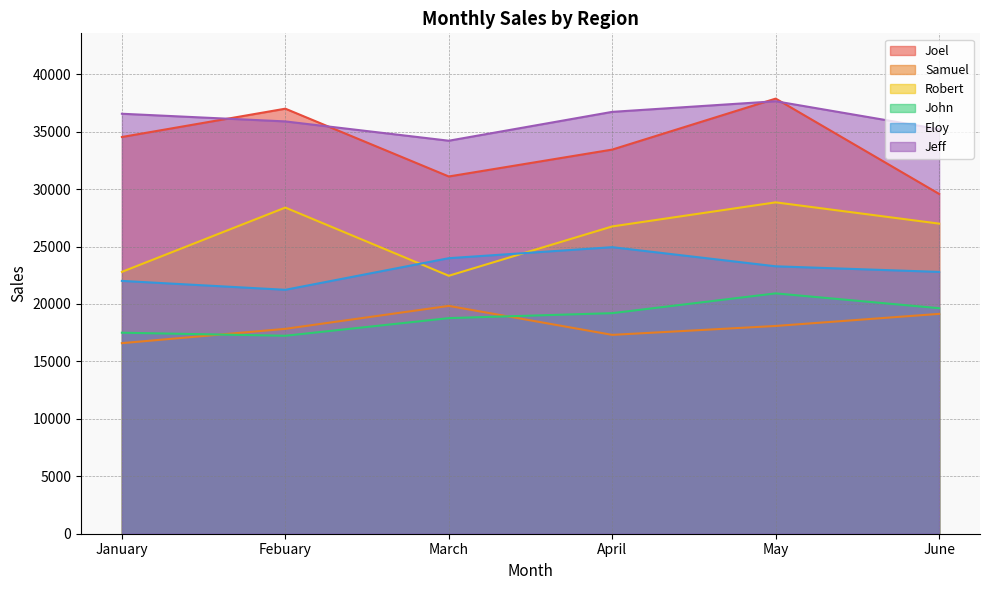

At which category is the sum across all series the highest?

May